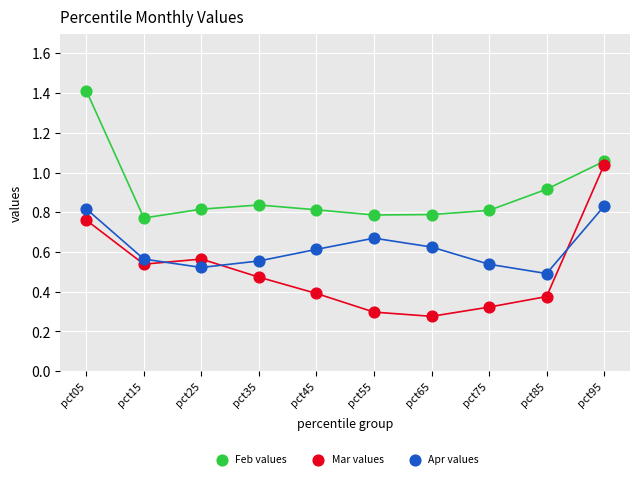

Which series reaches the minimum Y coordinate?

Mar values